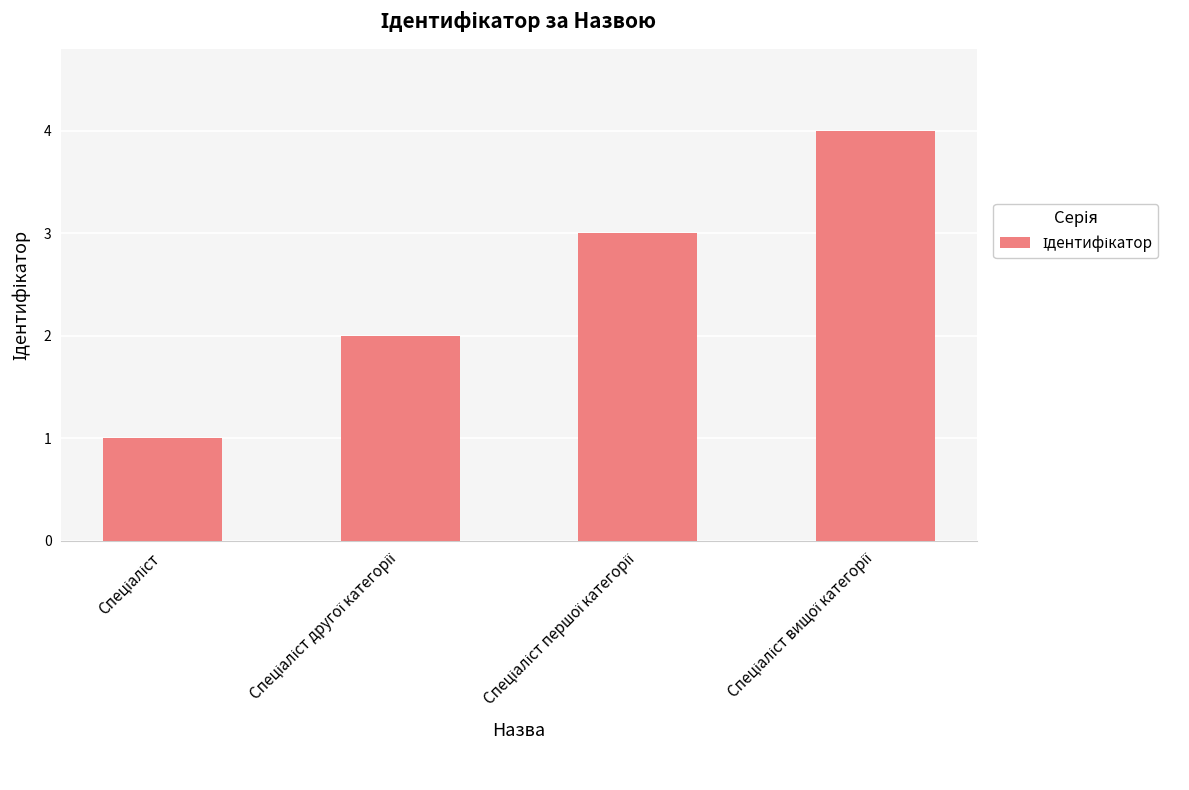

What is the difference between the maximum and minimum values?

3